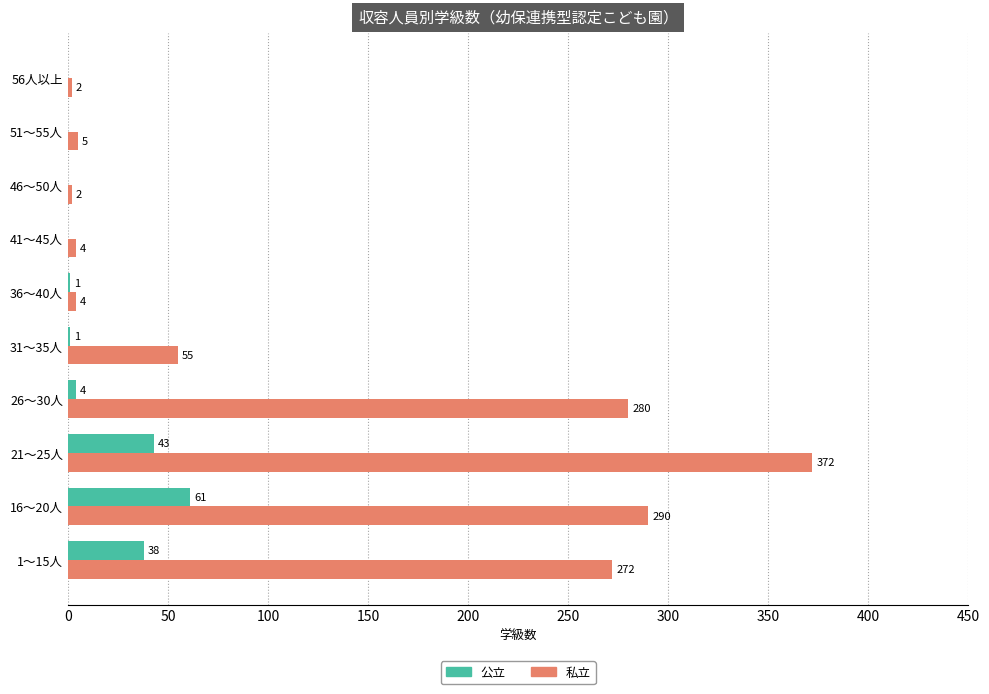

Is it true that 公立 equals 0 at 46～50人?

True